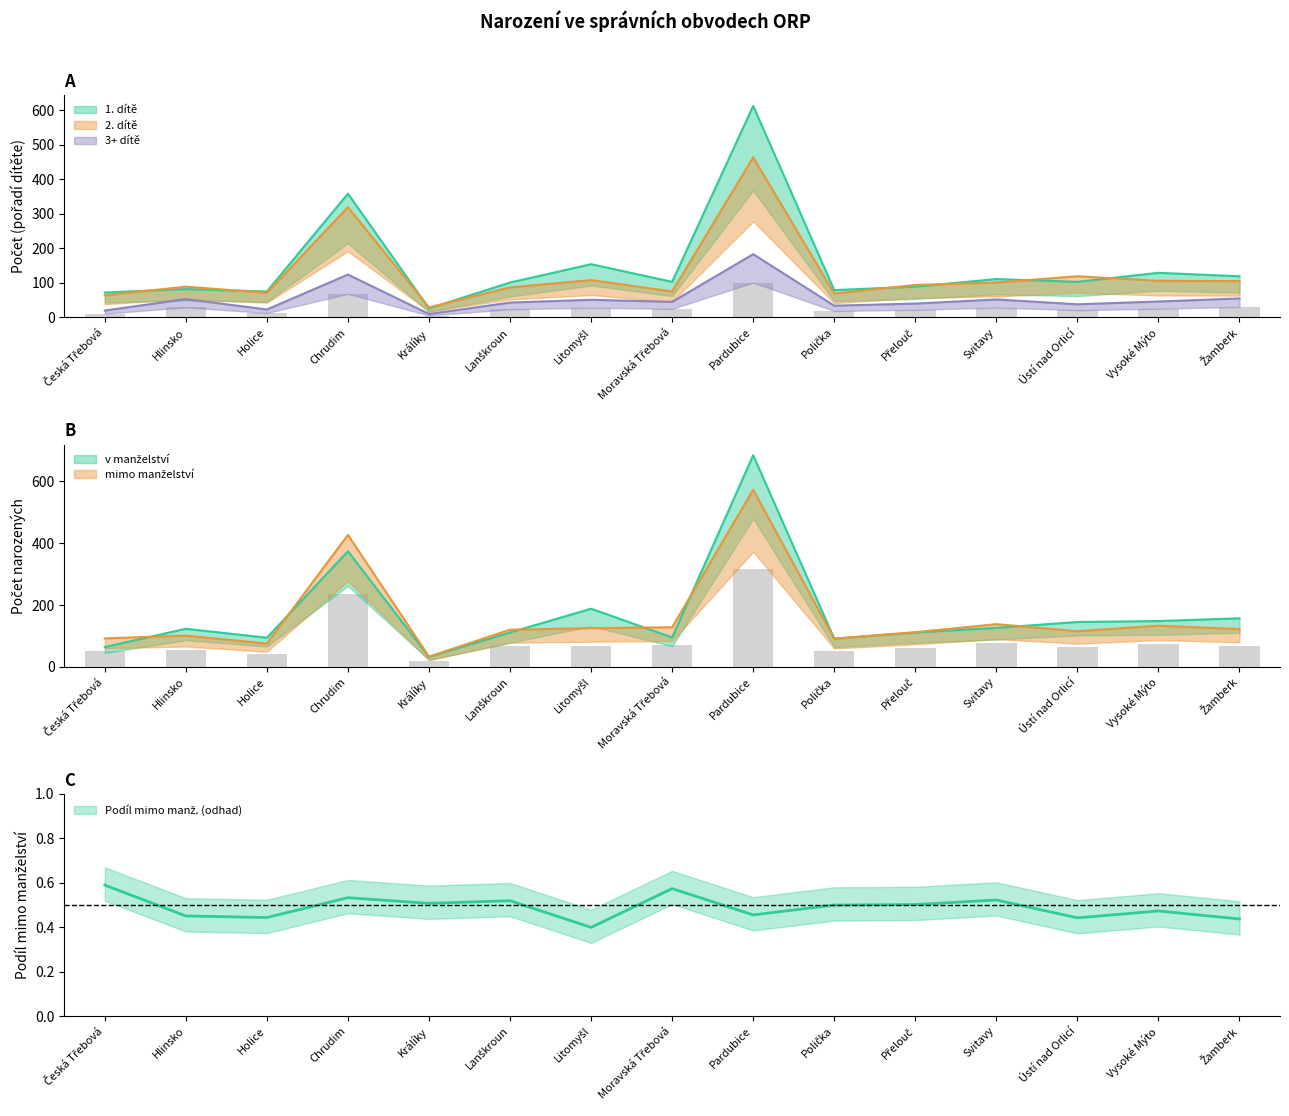

At which category is the sum across all series the highest?

Pardubice